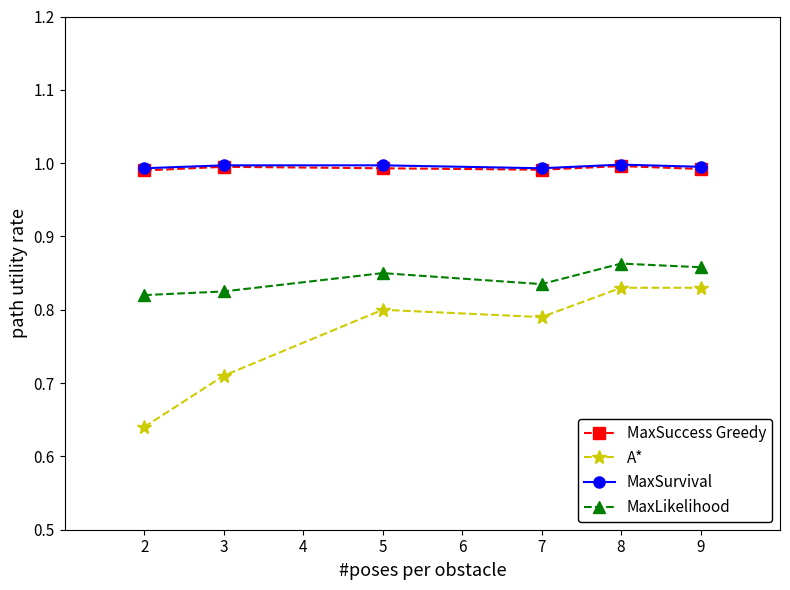

How many lines are shown in the chart?

4